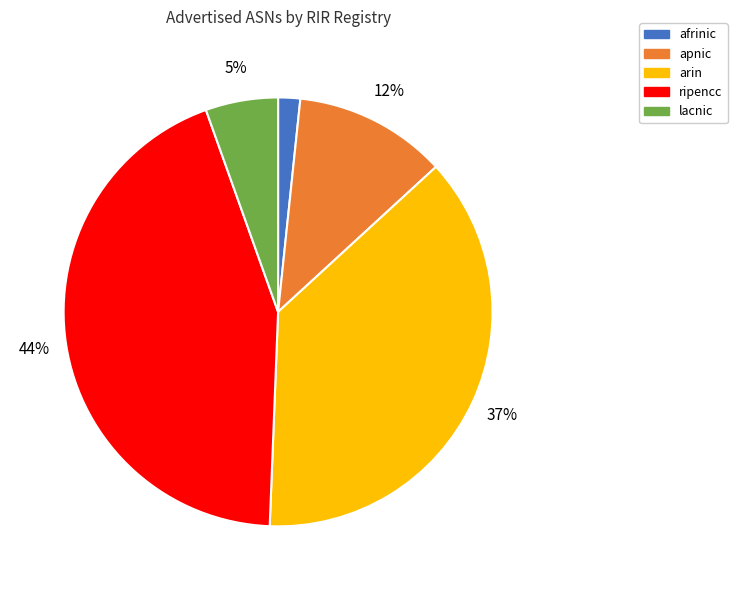

How many segments does this pie chart have?

5